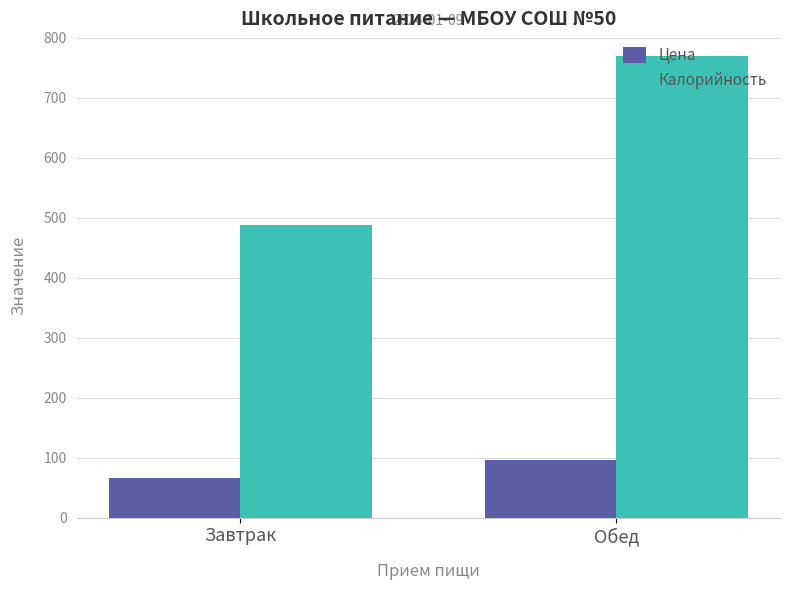

True or false: Цена has a value of 100.3 at Завтрак.

False